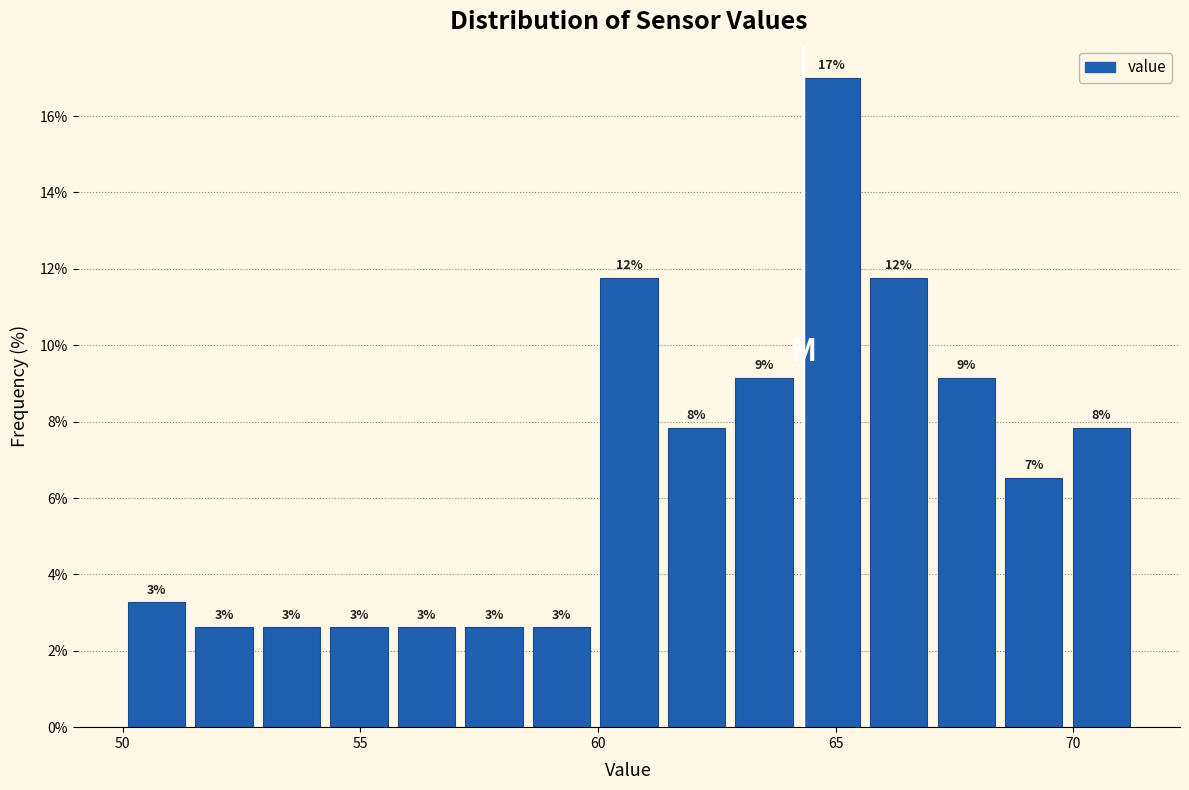

Around what value on the x-axis is the tallest bar? Give the approximate position of its centre, as read against the axis.

65.0